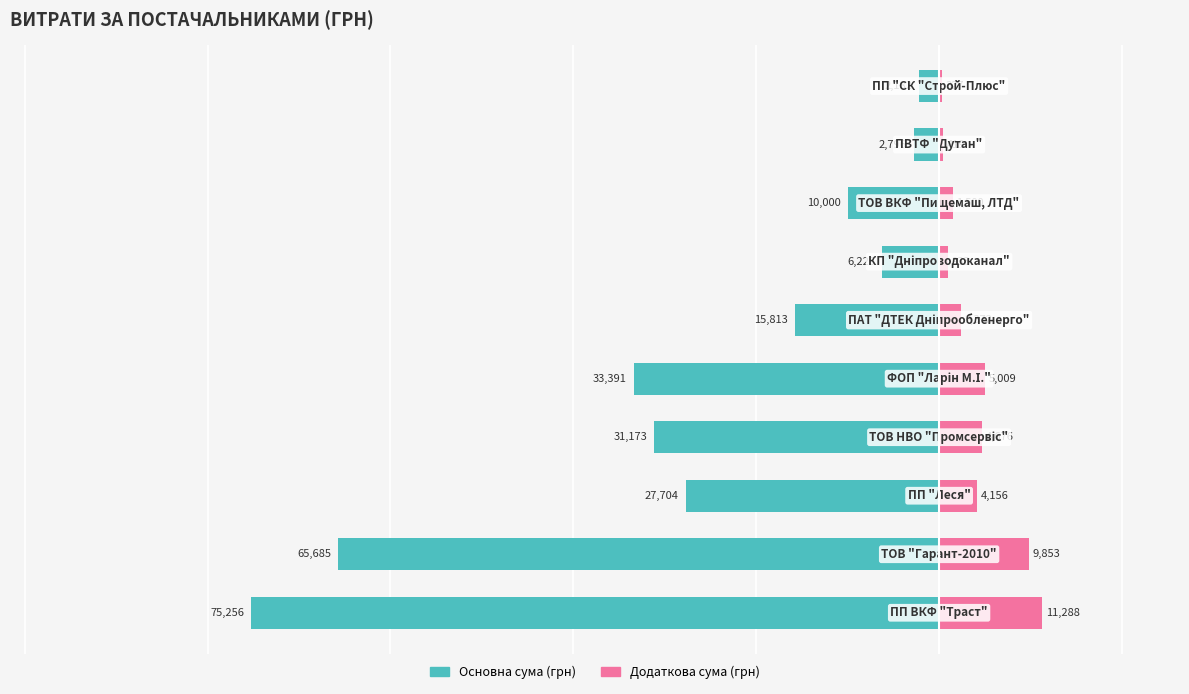

Is it true that Основна сума equals -44126.7 at 2?

False